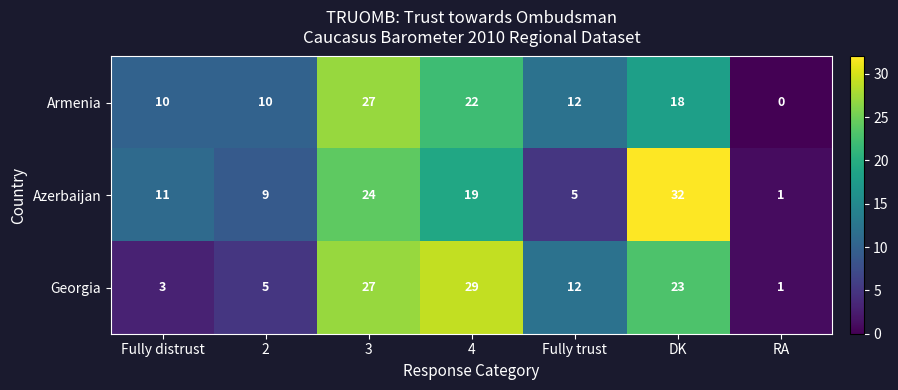

How many categories are shown in the chart?

7